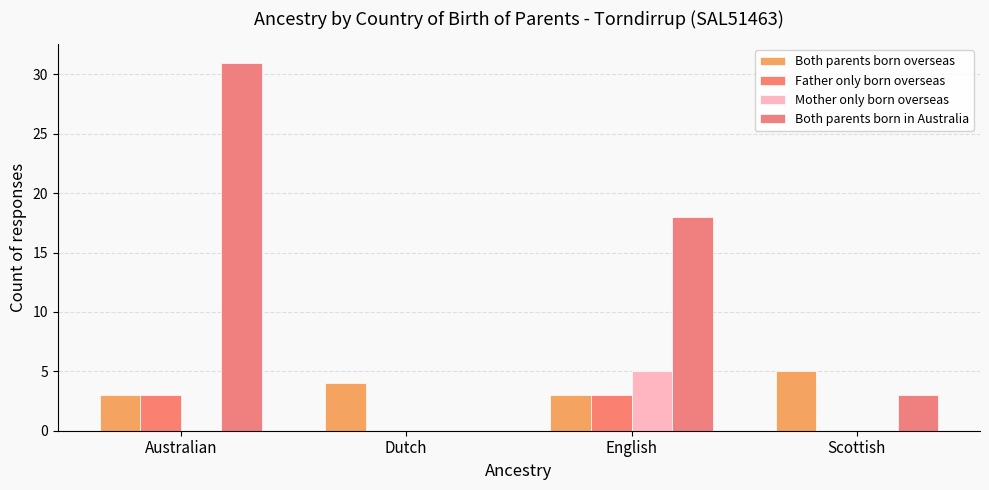

At which category is the sum across all series the highest?

Australian